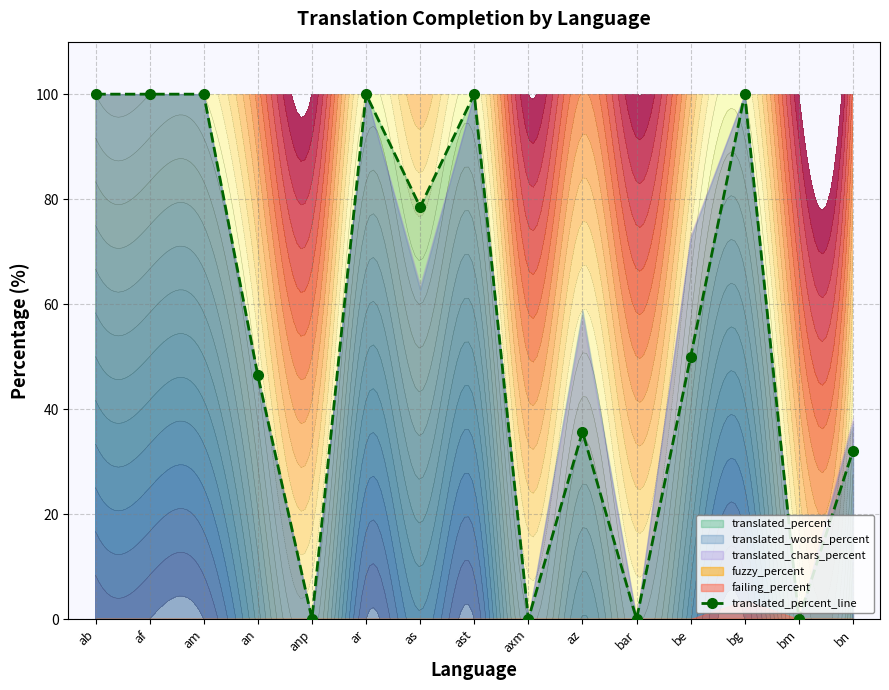

How many points are lower than both their immediate neighbors (excluding endpoints)?

5